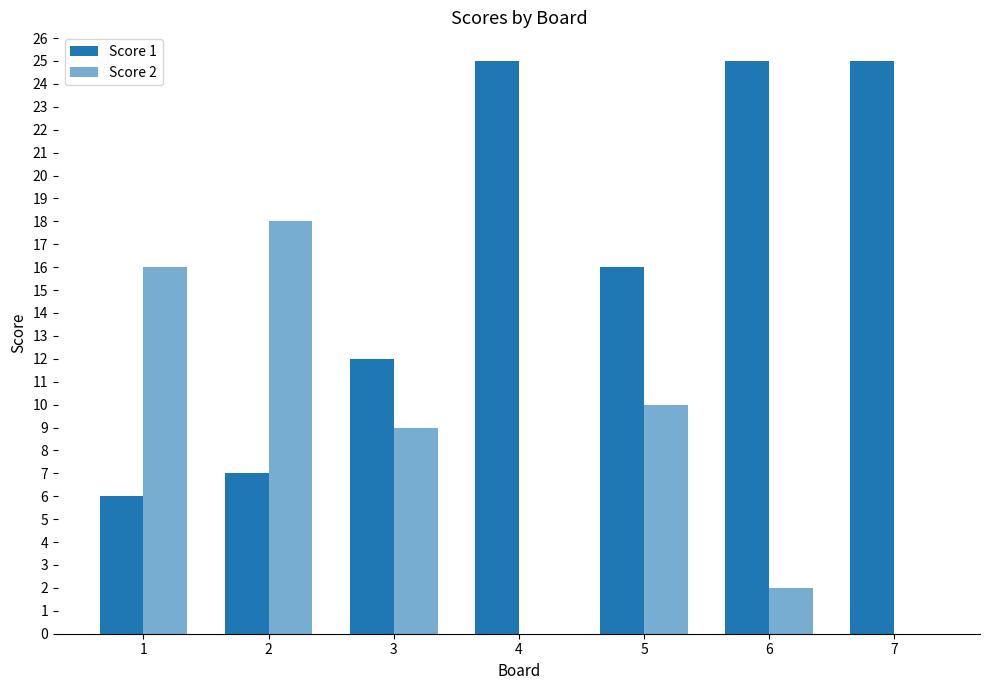

List the labels in order of Score 1 value, largest first.

4, 6, 7, 5, 3, 2, 1